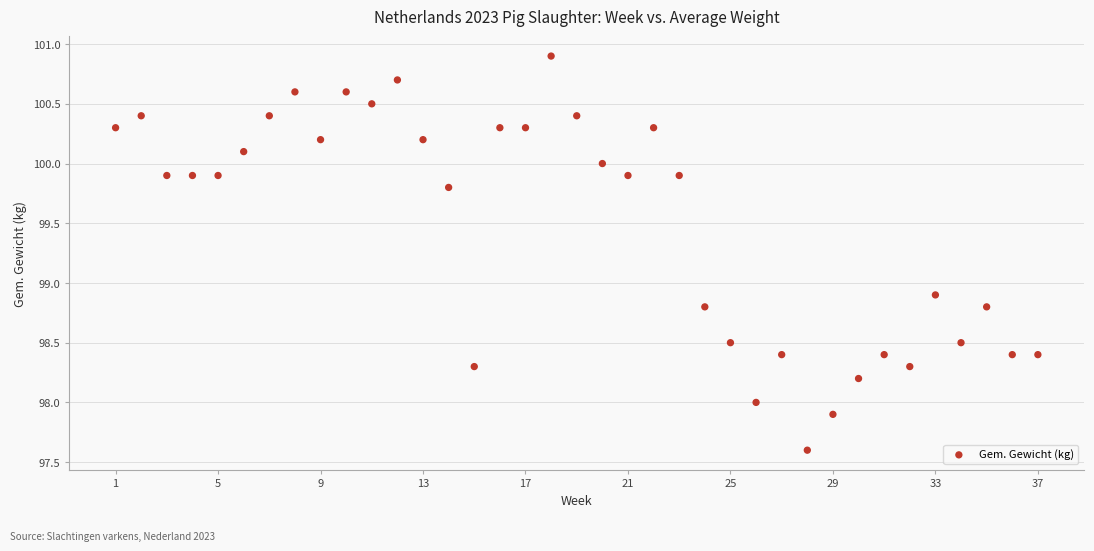

What Y value in the scatter plot is closest to 99?

98.9